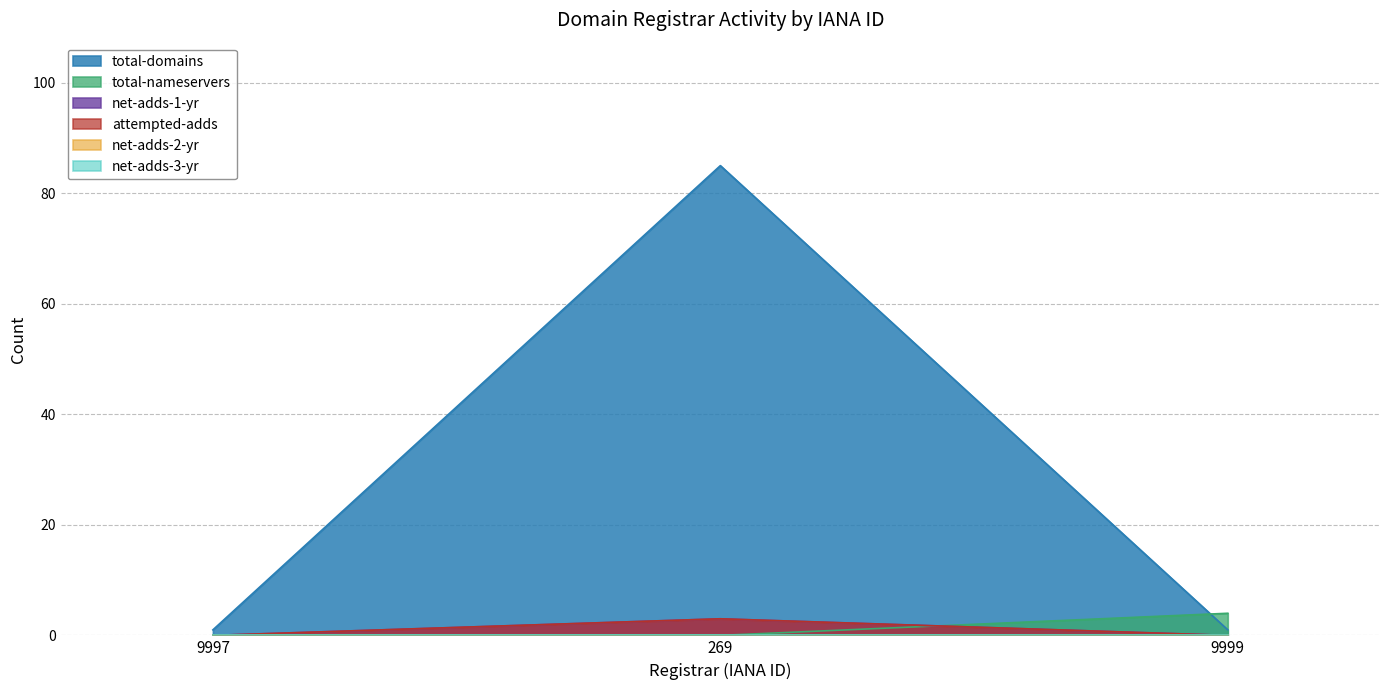

Reading left to right, extract all data points from this chart.

total-domains: 1	85	1
total-nameservers: 0	0	4
net-adds-1-yr: 0	3	0
attempted-adds: 0	3	0